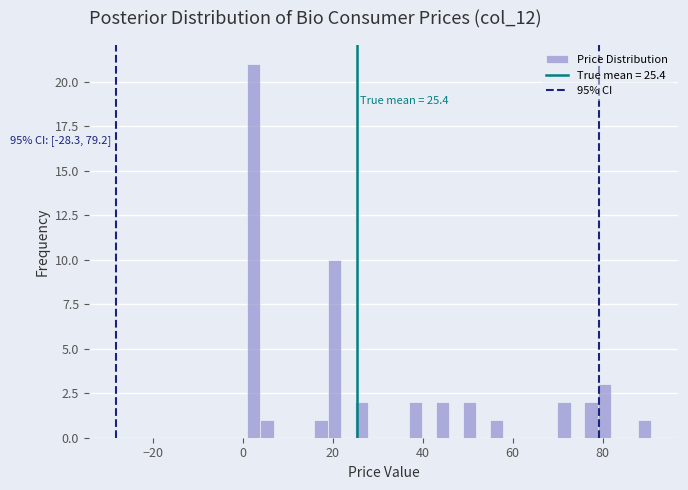

Read against the x-axis, roughly where is the centre of the tallest bar?

2